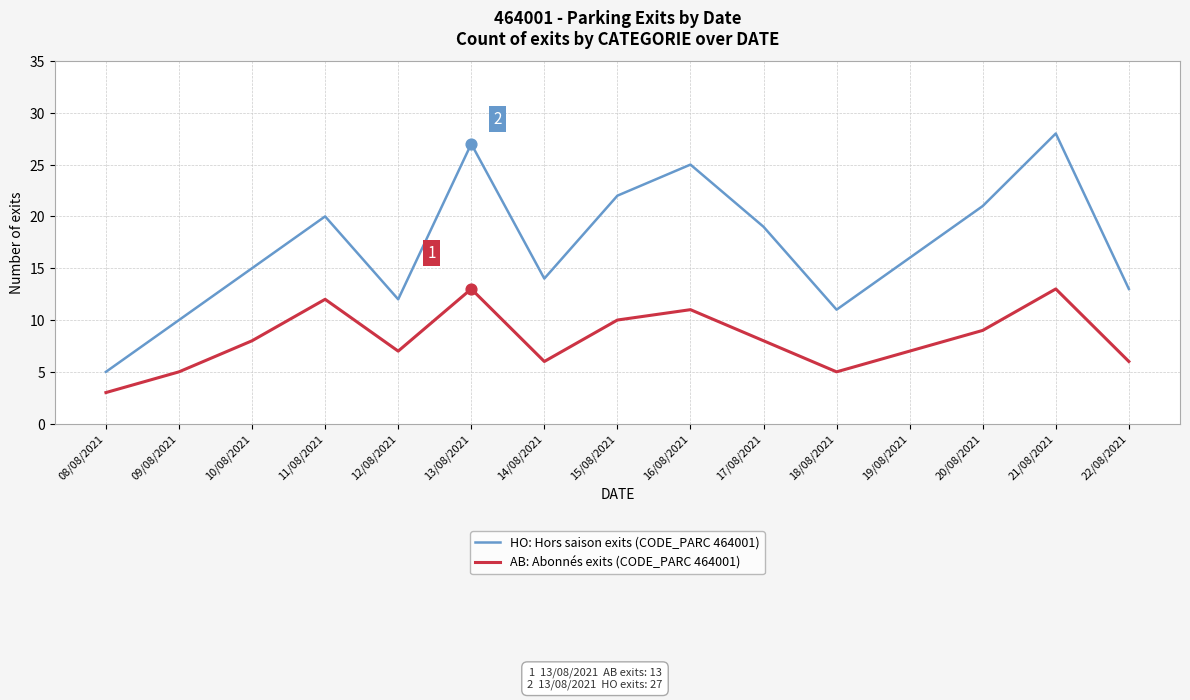

What is the total value across all series at 20/08/2021?

30